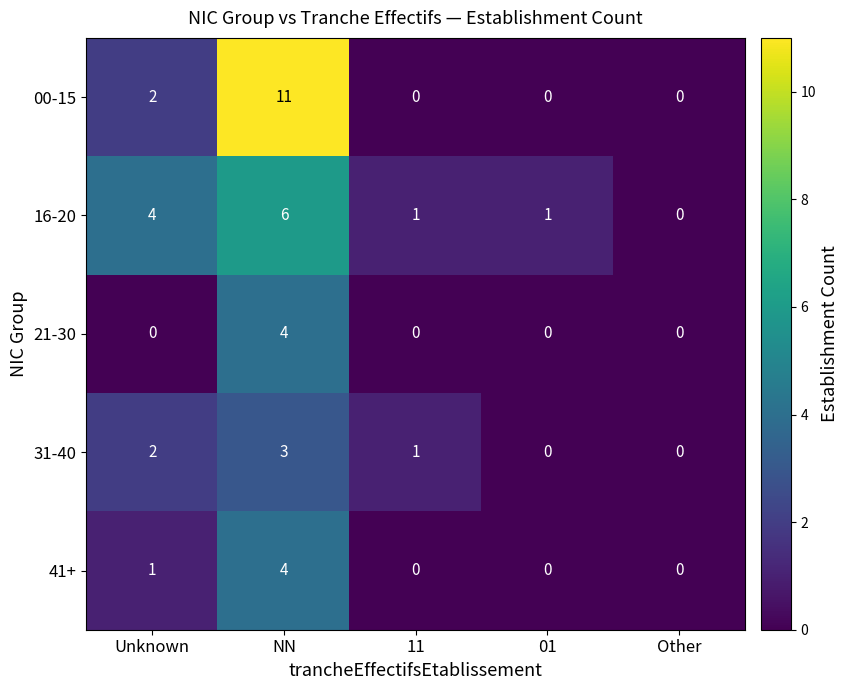

The 21-30 series shows -2 at Unknown. True or false?

False